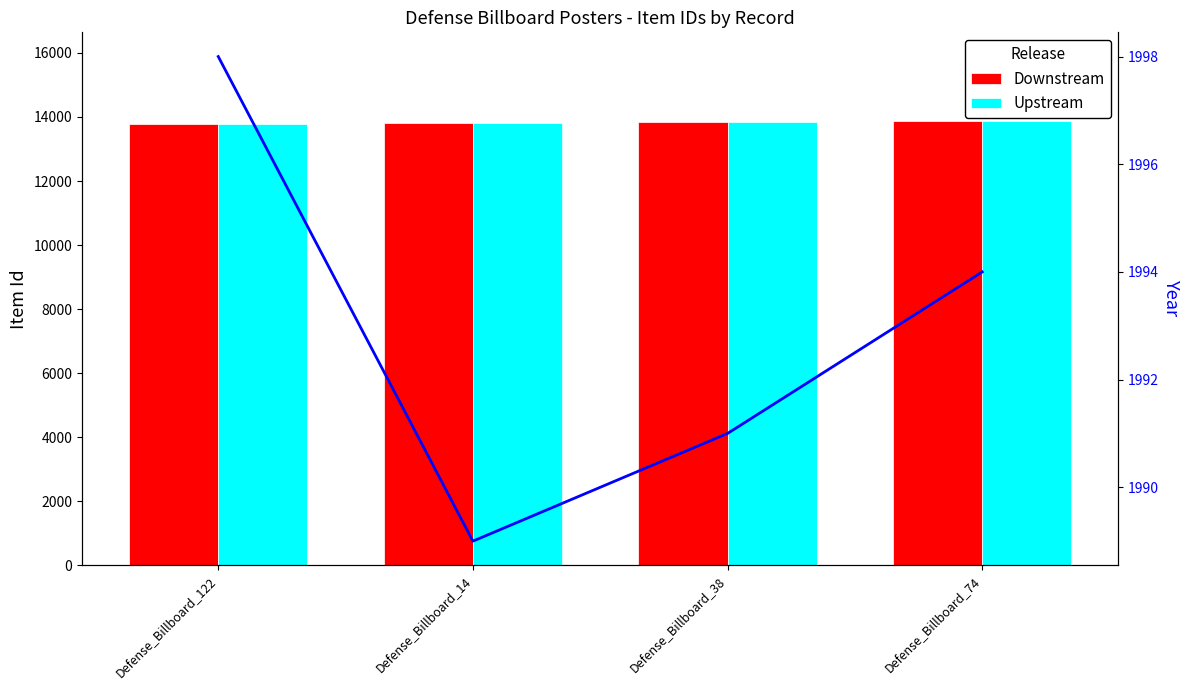

Read the Year (line) value at Defense_Billboard_74.

1994